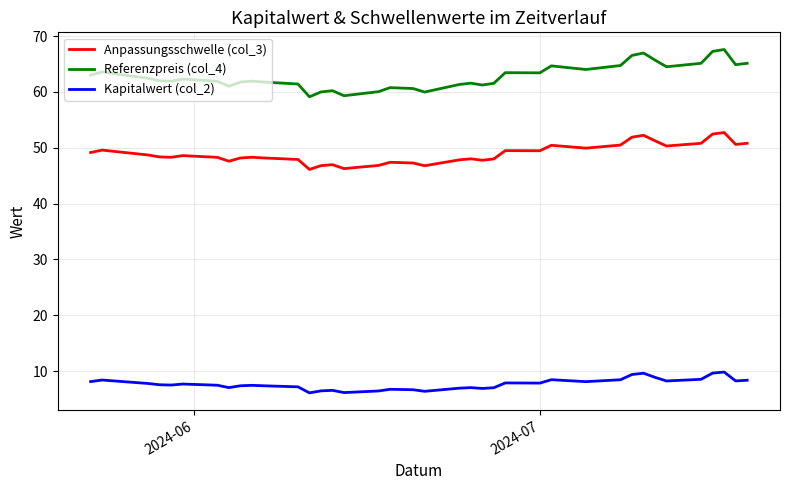

Count the number of data series in this chart.

3